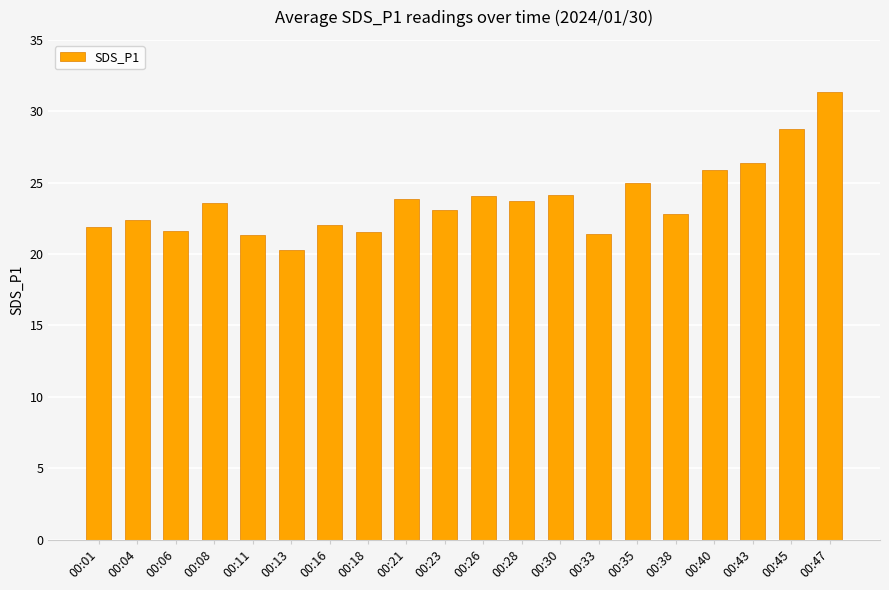

What is the average value?

23.8